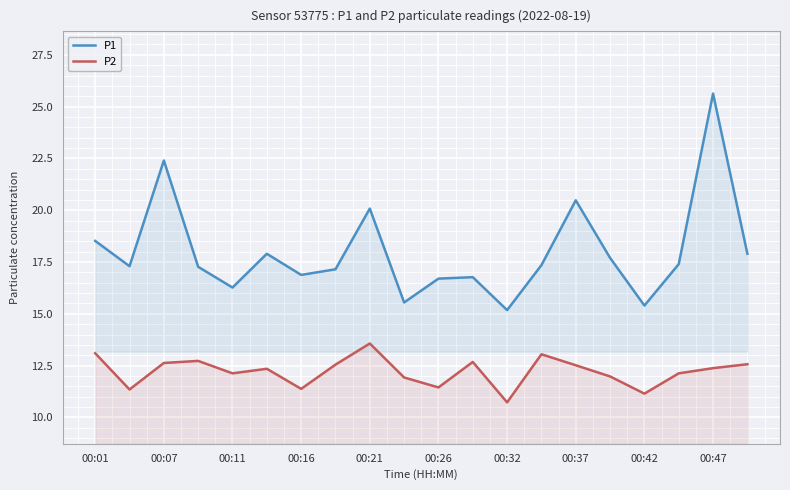

What is the total value across all series at 17?

29.5